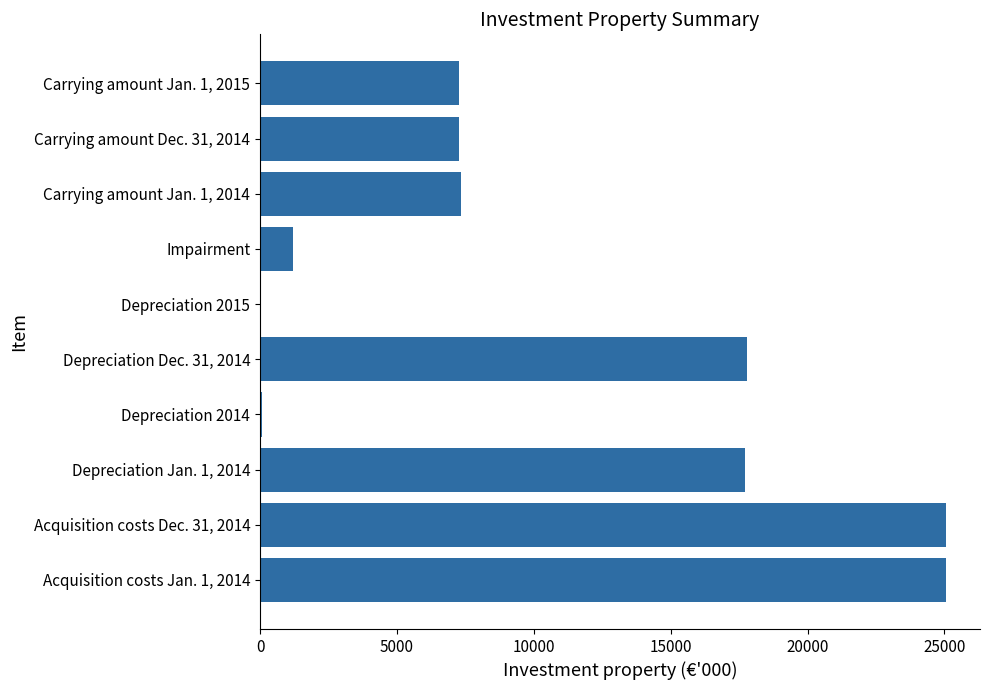

How many distinct data groups are displayed?

1